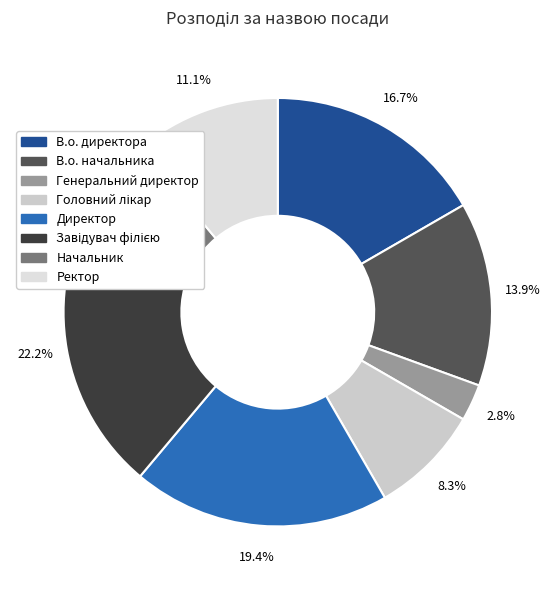

What percentage is the Ректор slice, to the nearest percent?

11%